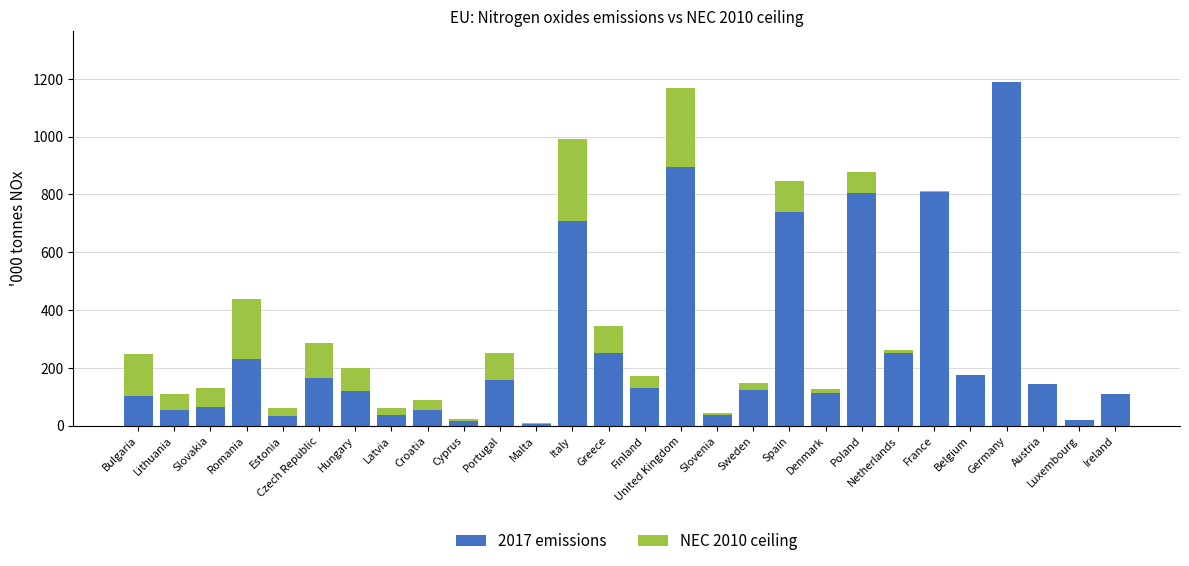

What is the sum of all 2017 emissions values?

7531.5